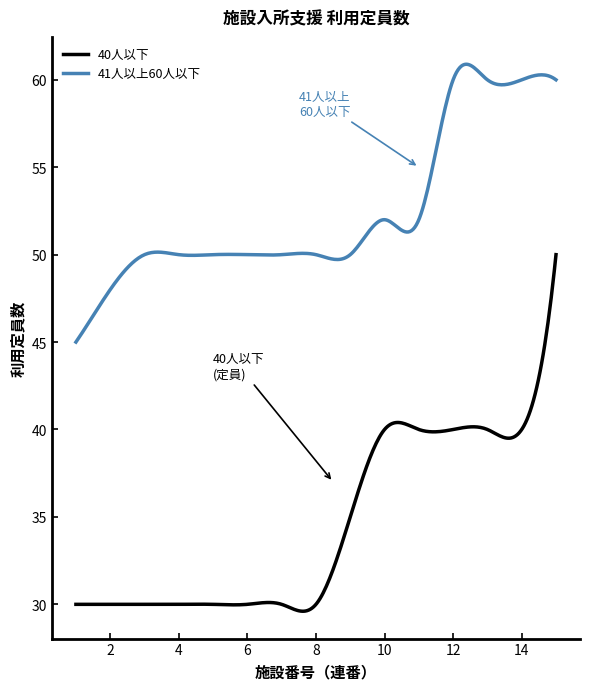

What is the highest value of the 40人以下 series?

50.0